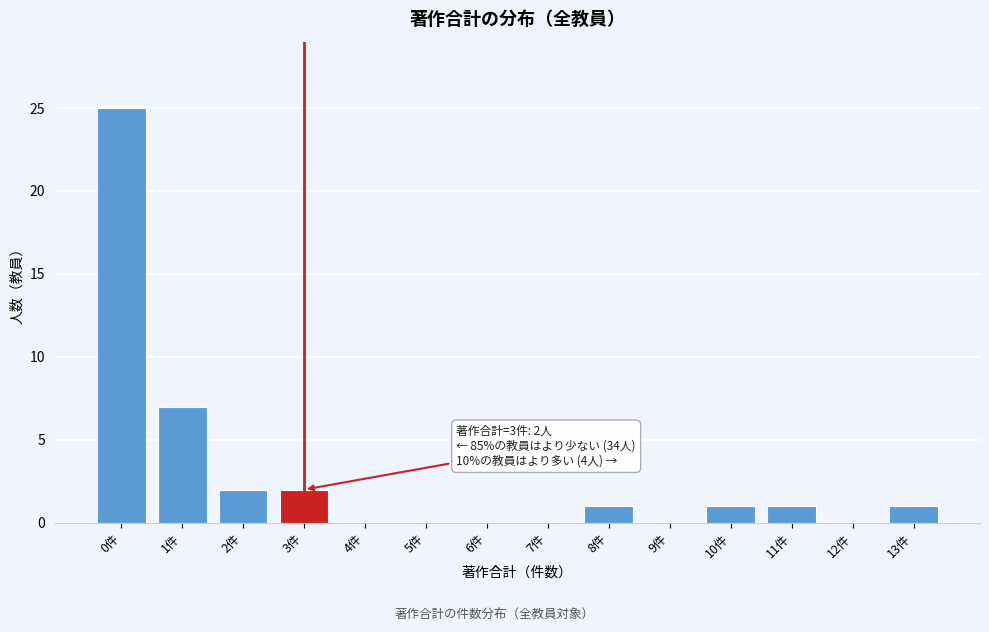

Reading left to right, extract all data points from this chart.

0件=25	1件=7	2件=2	3件=2	4件=0	5件=0	6件=0	7件=0	8件=1	9件=0	10件=1	11件=1	12件=0	13件=1